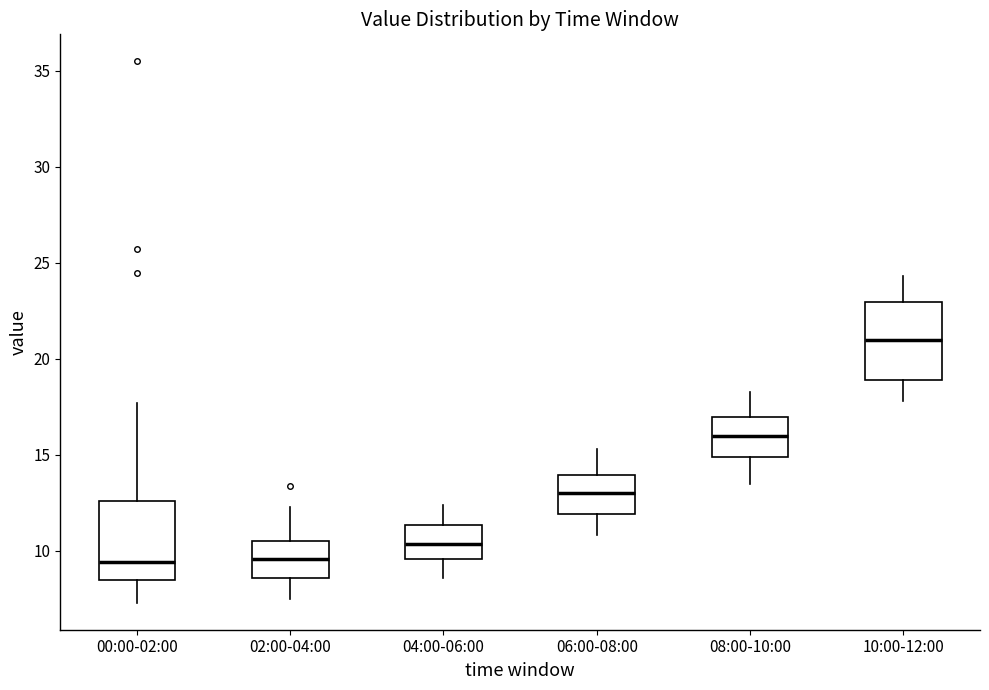

Reading left to right, transcribe this box plot: for each box, give where its median line is, the range the box spans, and where its two whiskers end, as read against the y-axis. The values are not printed on the chart, so give them approximately, as read against the axis.

00:00-02:00: median 9.5, box 8.5 to 12.5, whiskers 7.5 to 17.5
02:00-04:00: median 9.5, box 8.5 to 10.5, whiskers 7.5 to 12.5
04:00-06:00: median 10.5, box 9.5 to 11.5, whiskers 8.5 to 12.5
06:00-08:00: median 13.0, box 12.0 to 14.0, whiskers 11.0 to 15.5
08:00-10:00: median 16.0, box 15.0 to 17.0, whiskers 13.5 to 18.5
10:00-12:00: median 21.0, box 19.0 to 23.0, whiskers 18.0 to 24.5